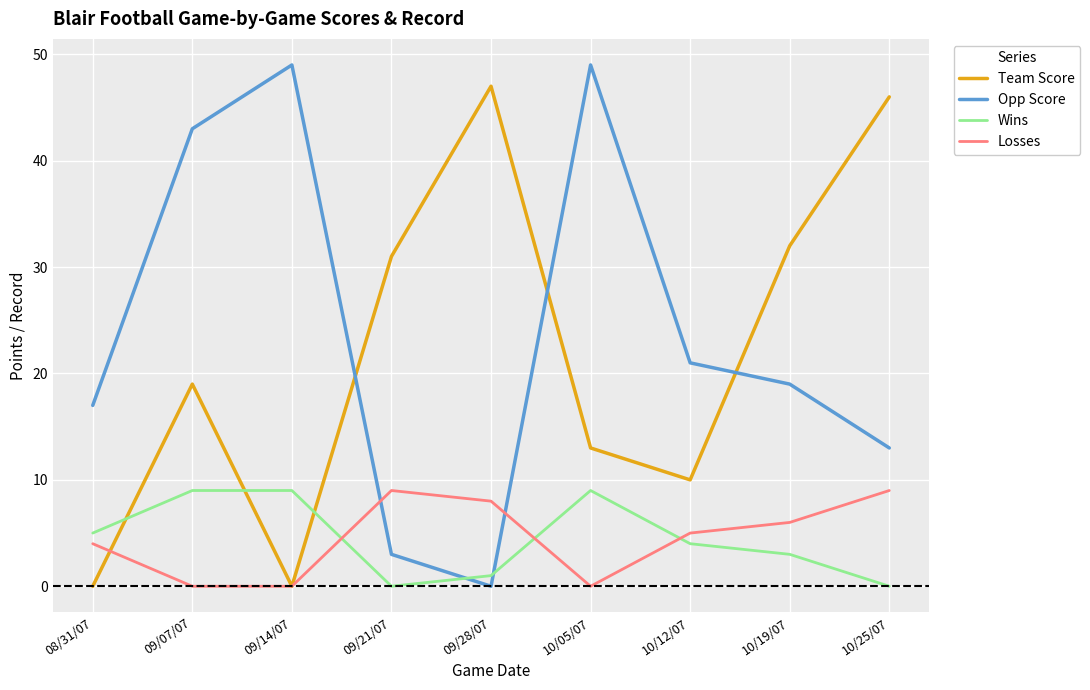

Reading right to left, transcribe all the data shown in this chart.

Team Score: 46	32	10	13	47	31	0	19	0
Opp Score: 13	19	21	49	0	3	49	43	17
Wins: 0	3	4	9	1	0	9	9	5
Losses: 9	6	5	0	8	9	0	0	4